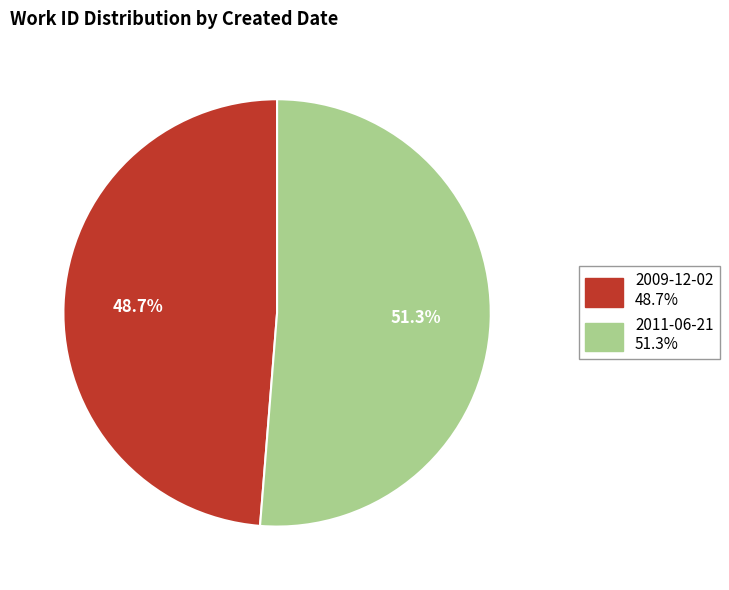

Rank the categories by value from highest to lowest.

2011-06-21, 2009-12-02